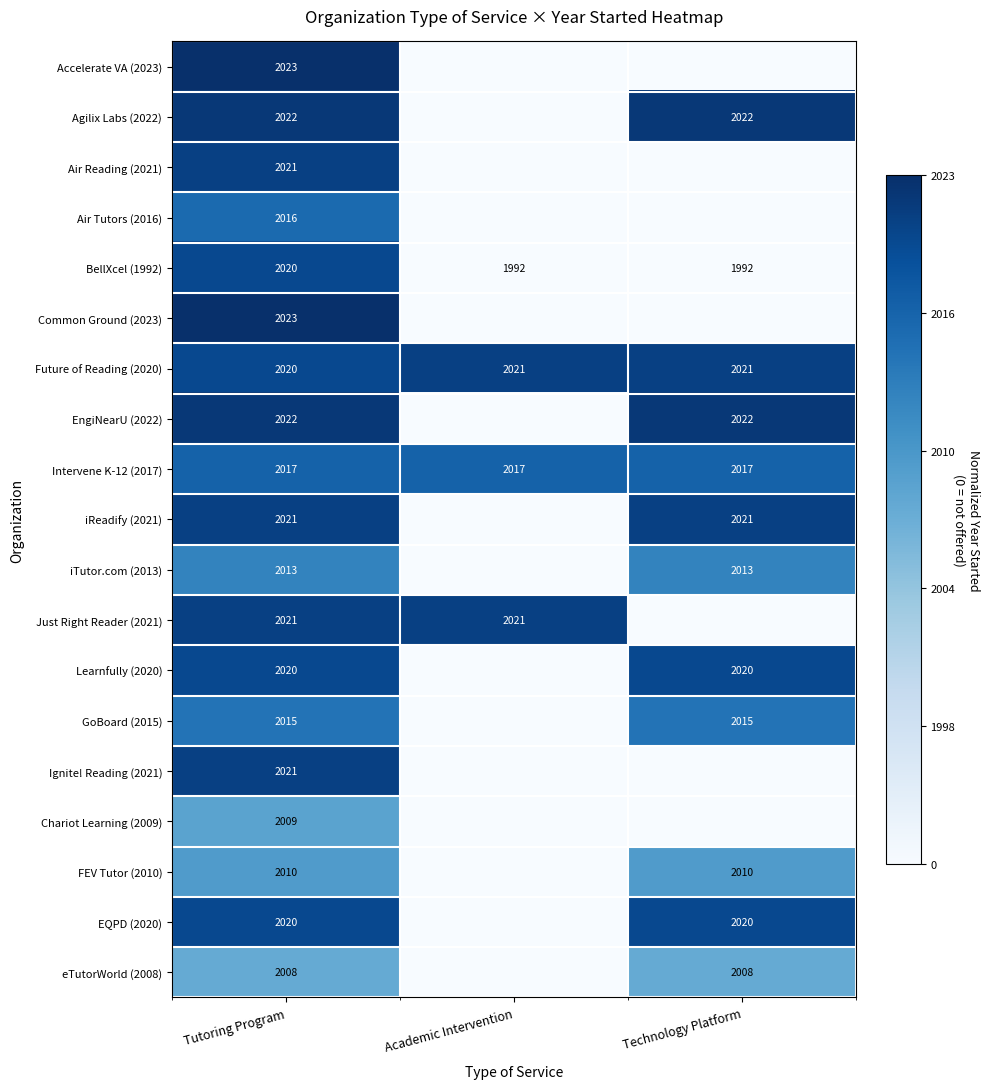

Is the value of EngiNearU (2022) at Technology Platform greater than the value of Intervene K-12 (2017) at Academic Intervention?

Yes